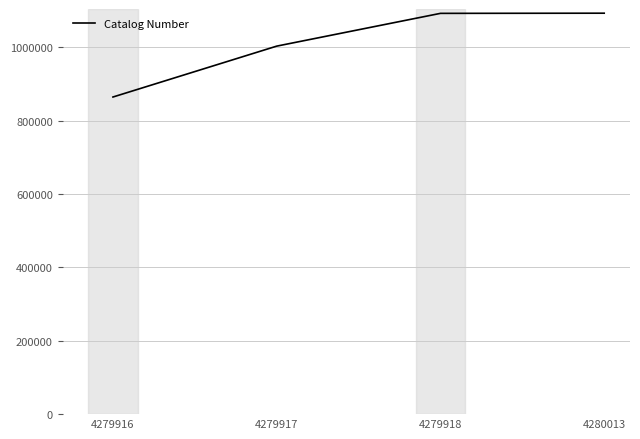

True or false: the data shows 679261 at 4279918.

False